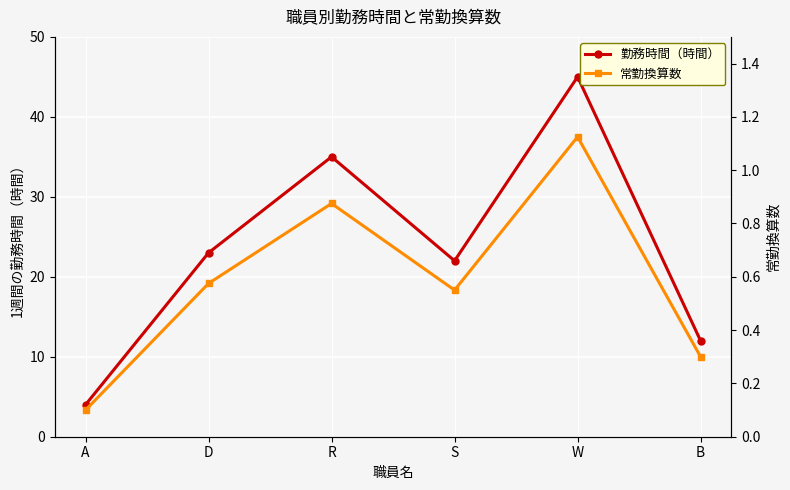

What are all the series names shown in the legend?

勤務時間（時間）, 常勤換算数